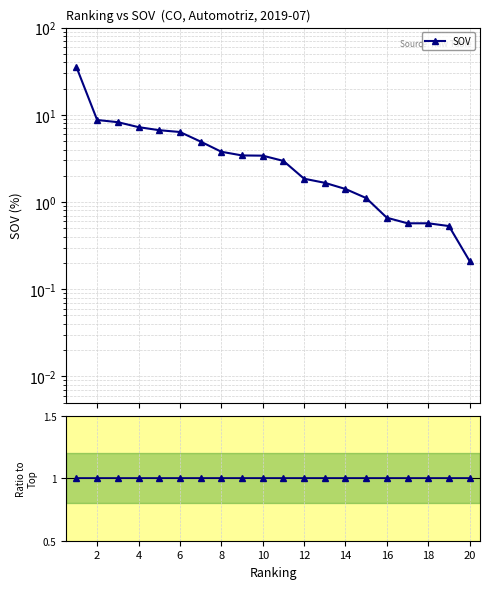

What is the greatest value displayed?

35.3